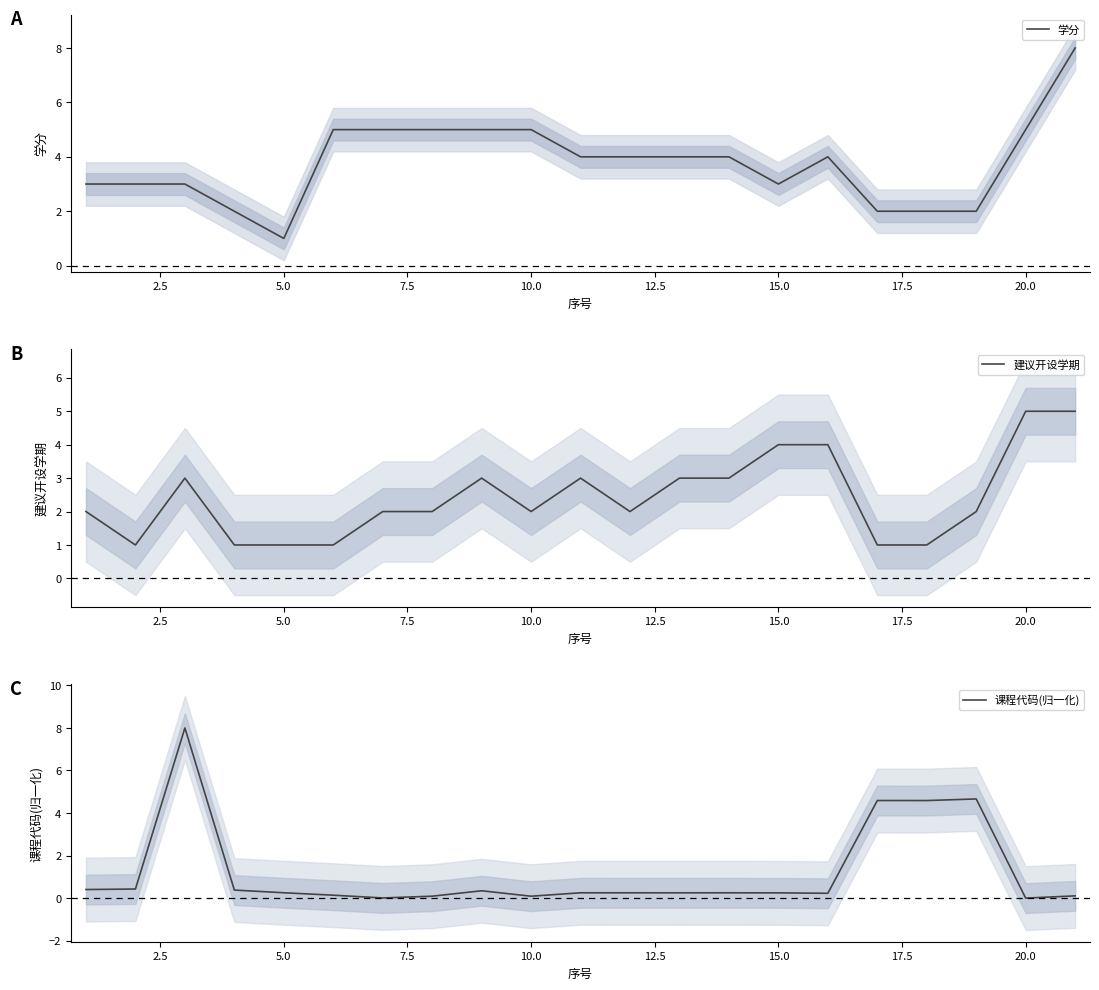

The value of 学分 at 15.0 is 3. True or false?

True